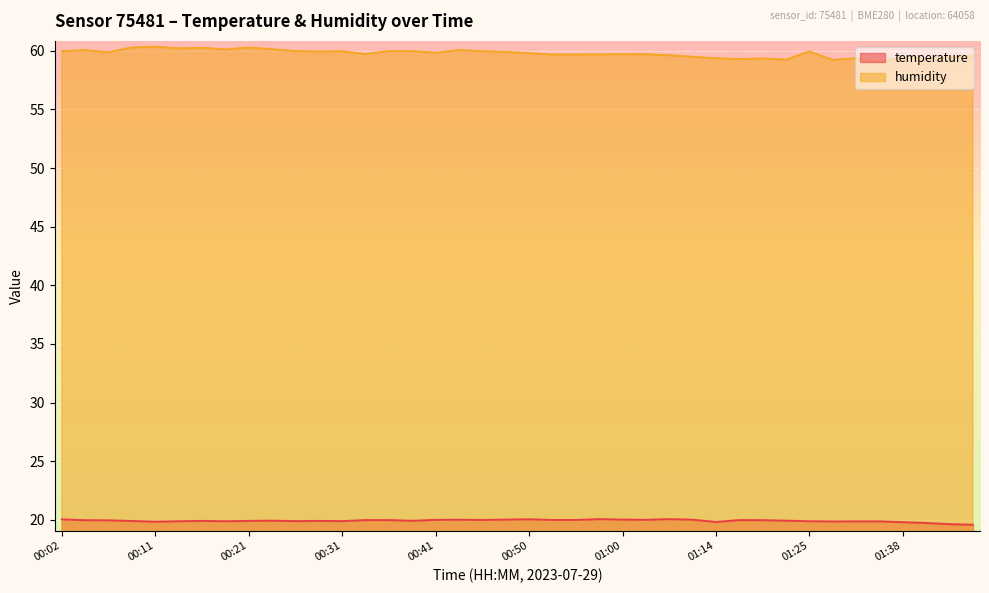

True or false: temperature and humidity intersect in this chart.

False